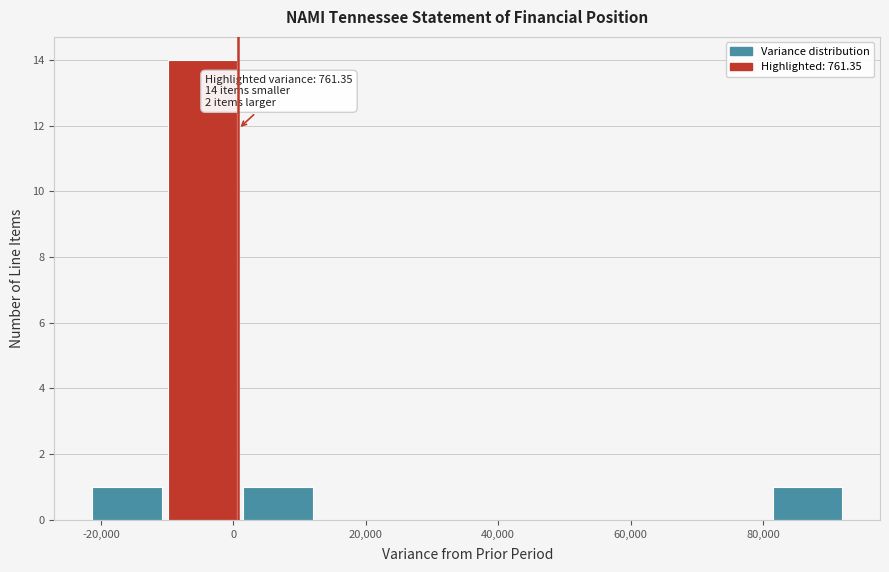

Which range on the x-axis has the tallest bar?

-10000 to 2000